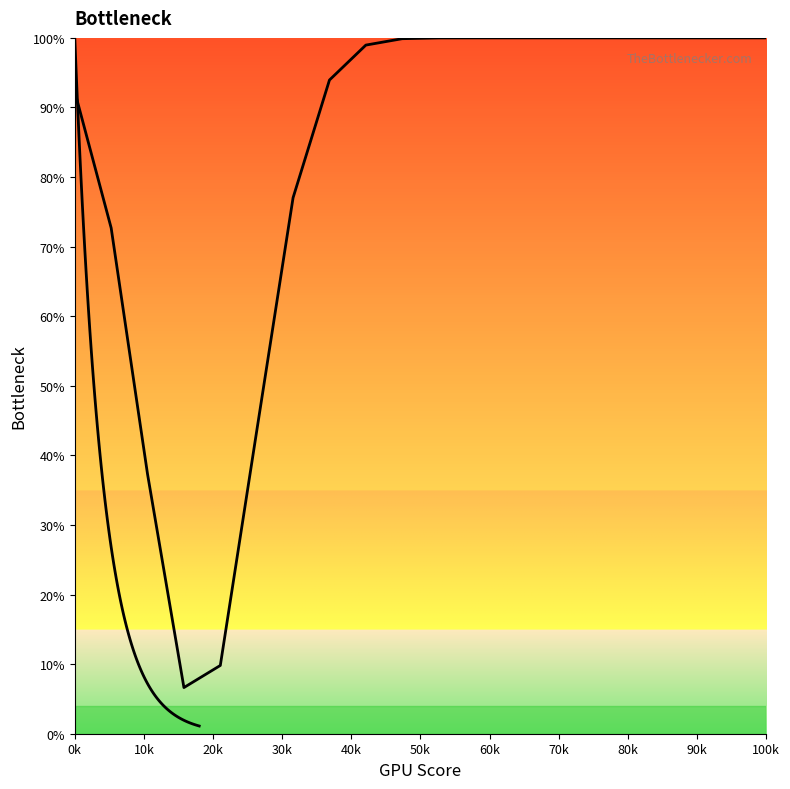

What is the maximum value shown in the chart?

100.0